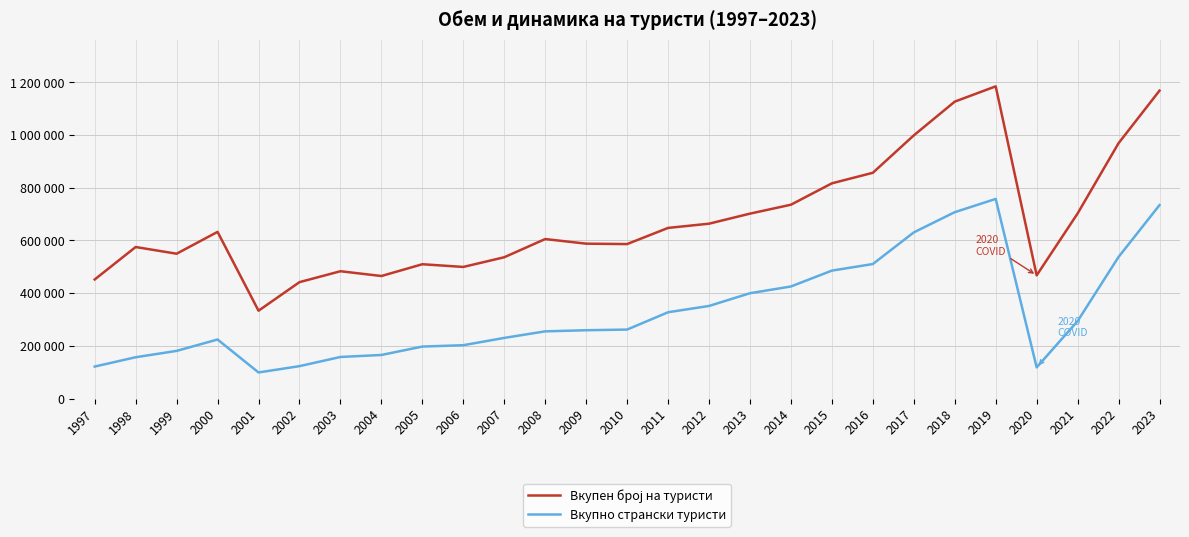

Does the chart have visible grid lines?

Yes